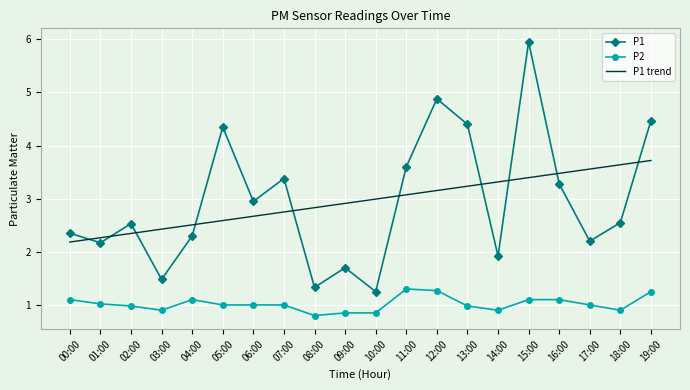

Which series has the largest range (max minus min)?

P1